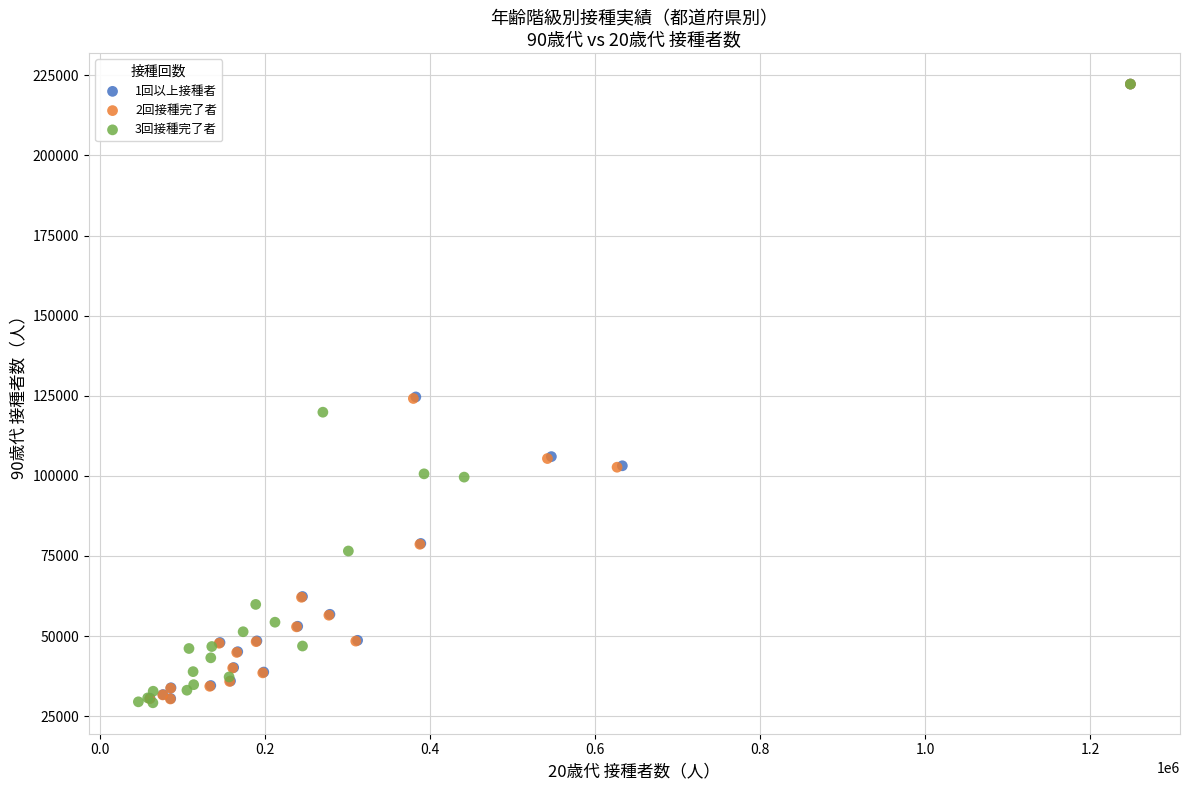

Which series has the largest Y range (max minus min)?

3回接種完了者